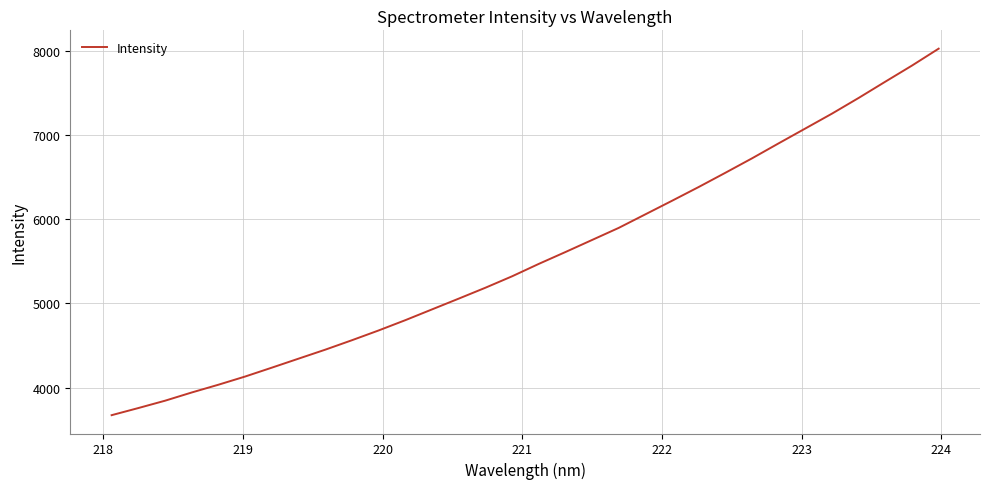

Reading right to left, transcribe all the data shown in this chart.

8024.7	7824.0	7632.9	7439.9	7253.6	7077.0	6900.8	6722.4	6550.9	6382.0	6218.5	6057.4	5896.2	5752.6	5609.0	5468.2	5320.9	5185.1	5055.7	4927.8	4800.0	4677.9	4561.8	4449.5	4342.9	4236.0	4130.6	4033.4	3941.1	3843.3	3756.1	3671.5